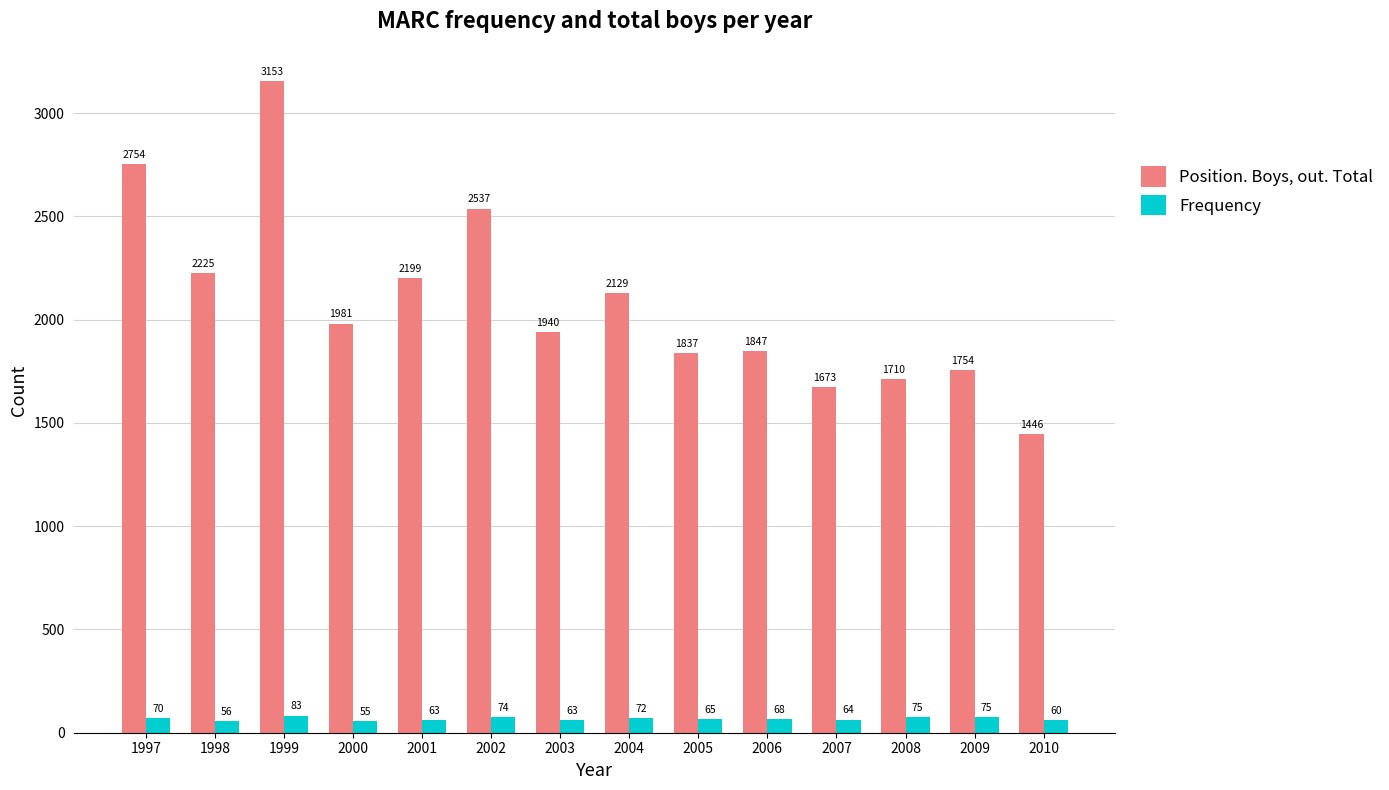

Which series has the largest total across all categories?

Position. Boys, out. Total